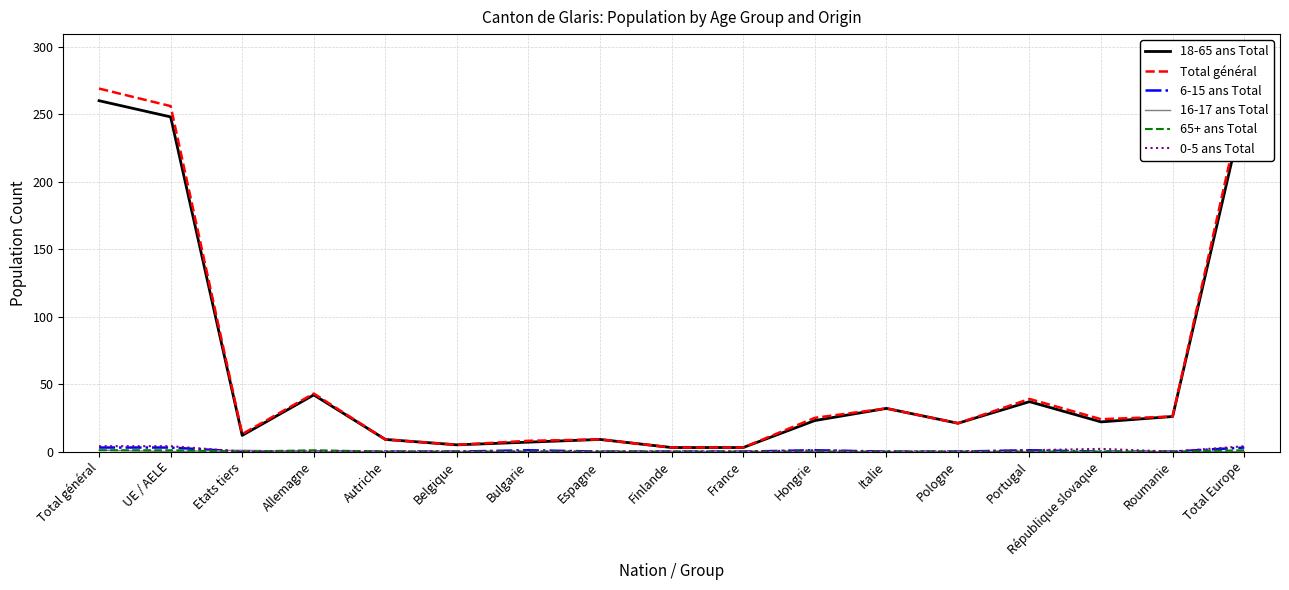

What is the total value across all series at Autriche?

18